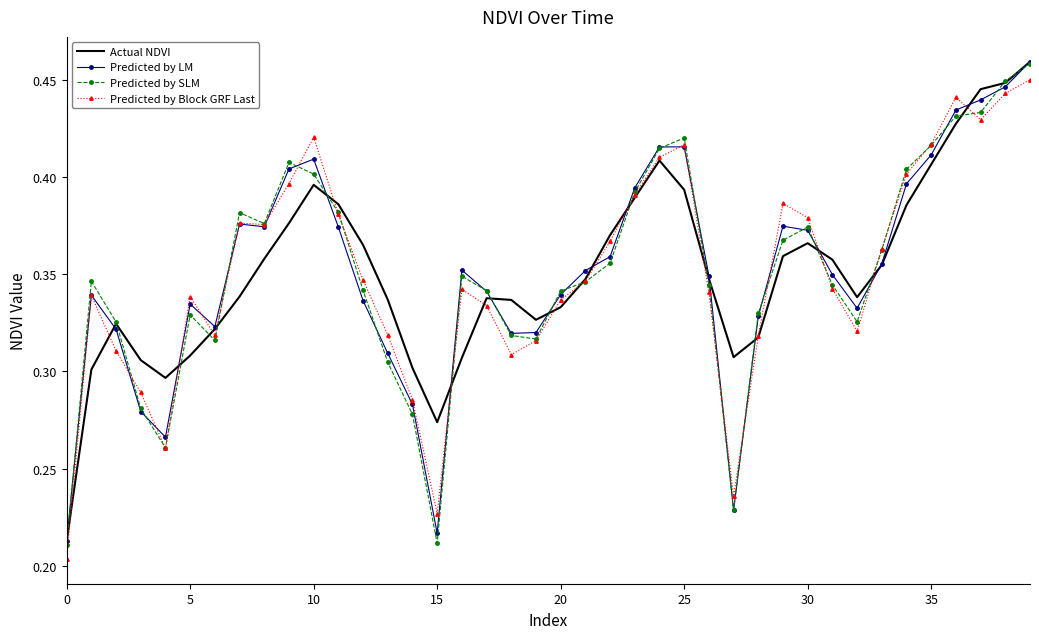

Which series has the largest range (max minus min)?

Predicted by SLM